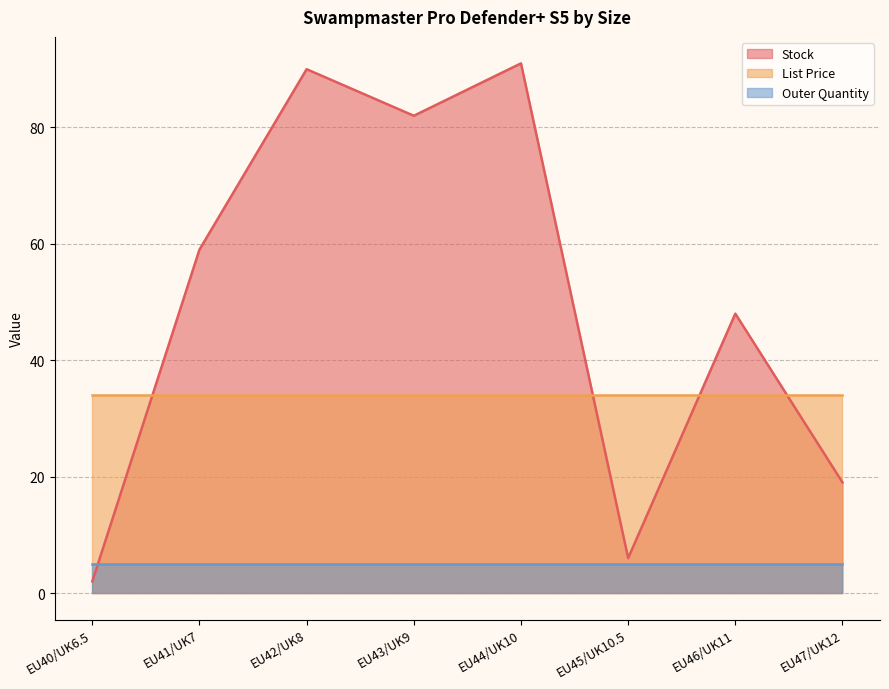

At which category does Stock reach its first local valley?

EU43/UK9